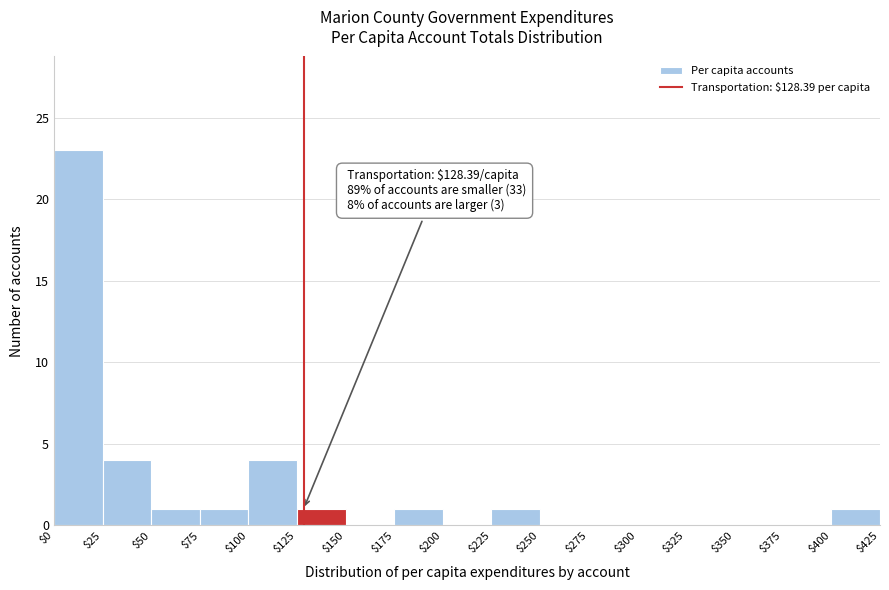

Over which range of the x-axis is the bar tallest?

$0 to $25